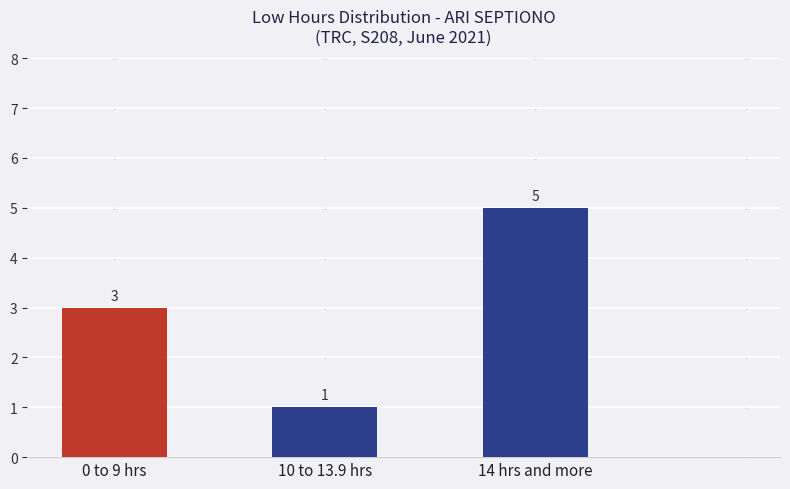

Reading right to left, what are all the values shown in this chart?

14 hrs and more=5	10 to 13.9 hrs=1	0 to 9 hrs=3